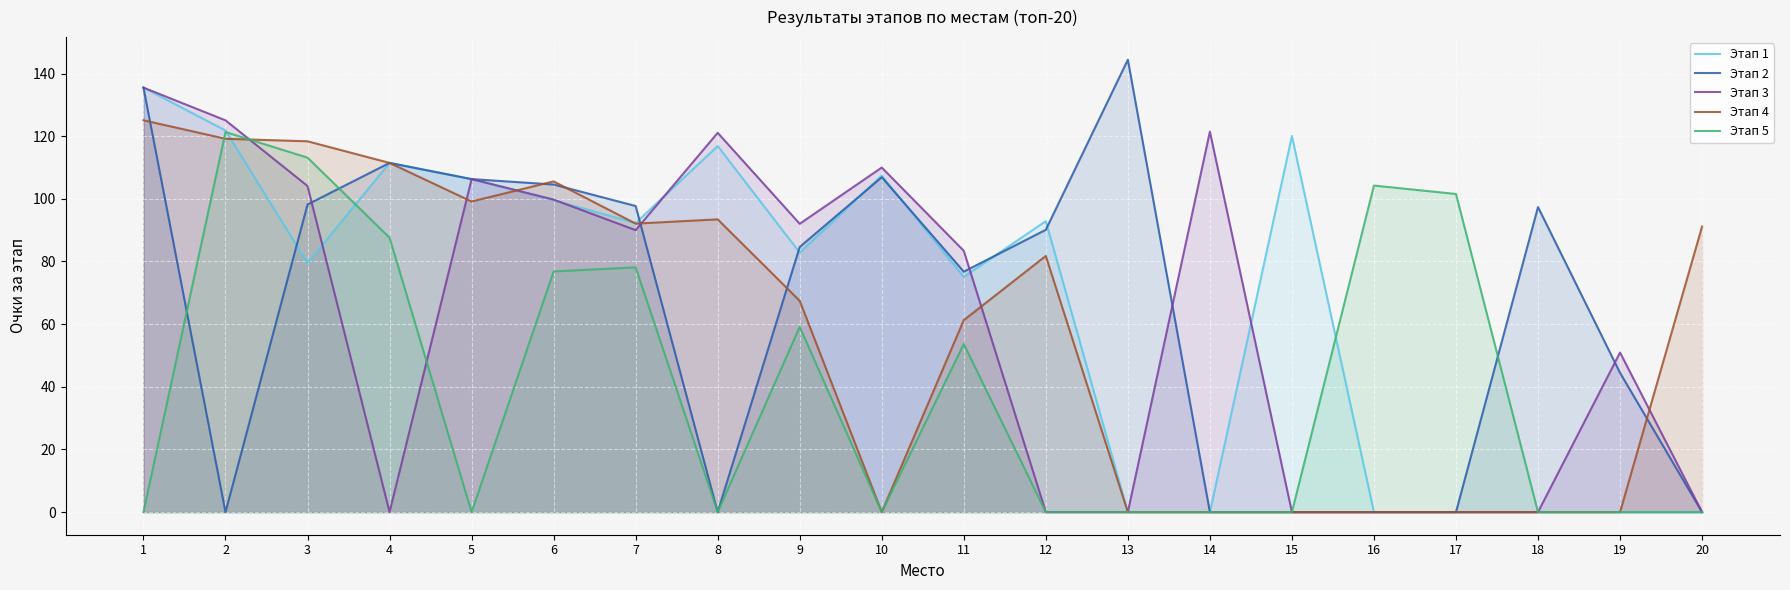

Which series has the widest spread of values?

Этап 2